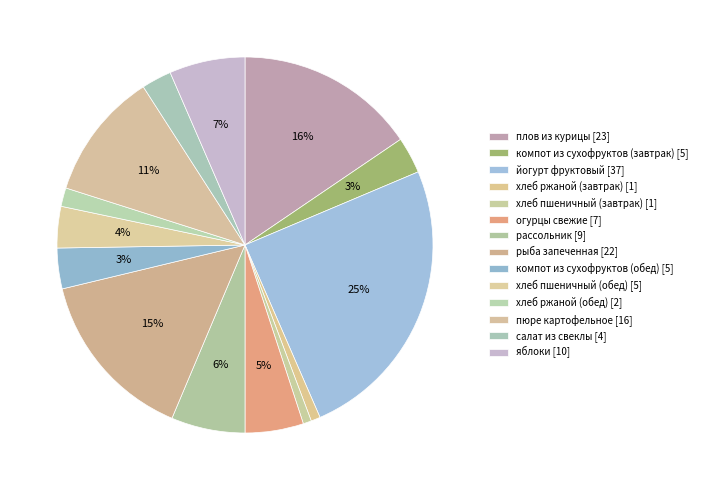

True or false: пюре картофельное accounts for 1% of the total.

False